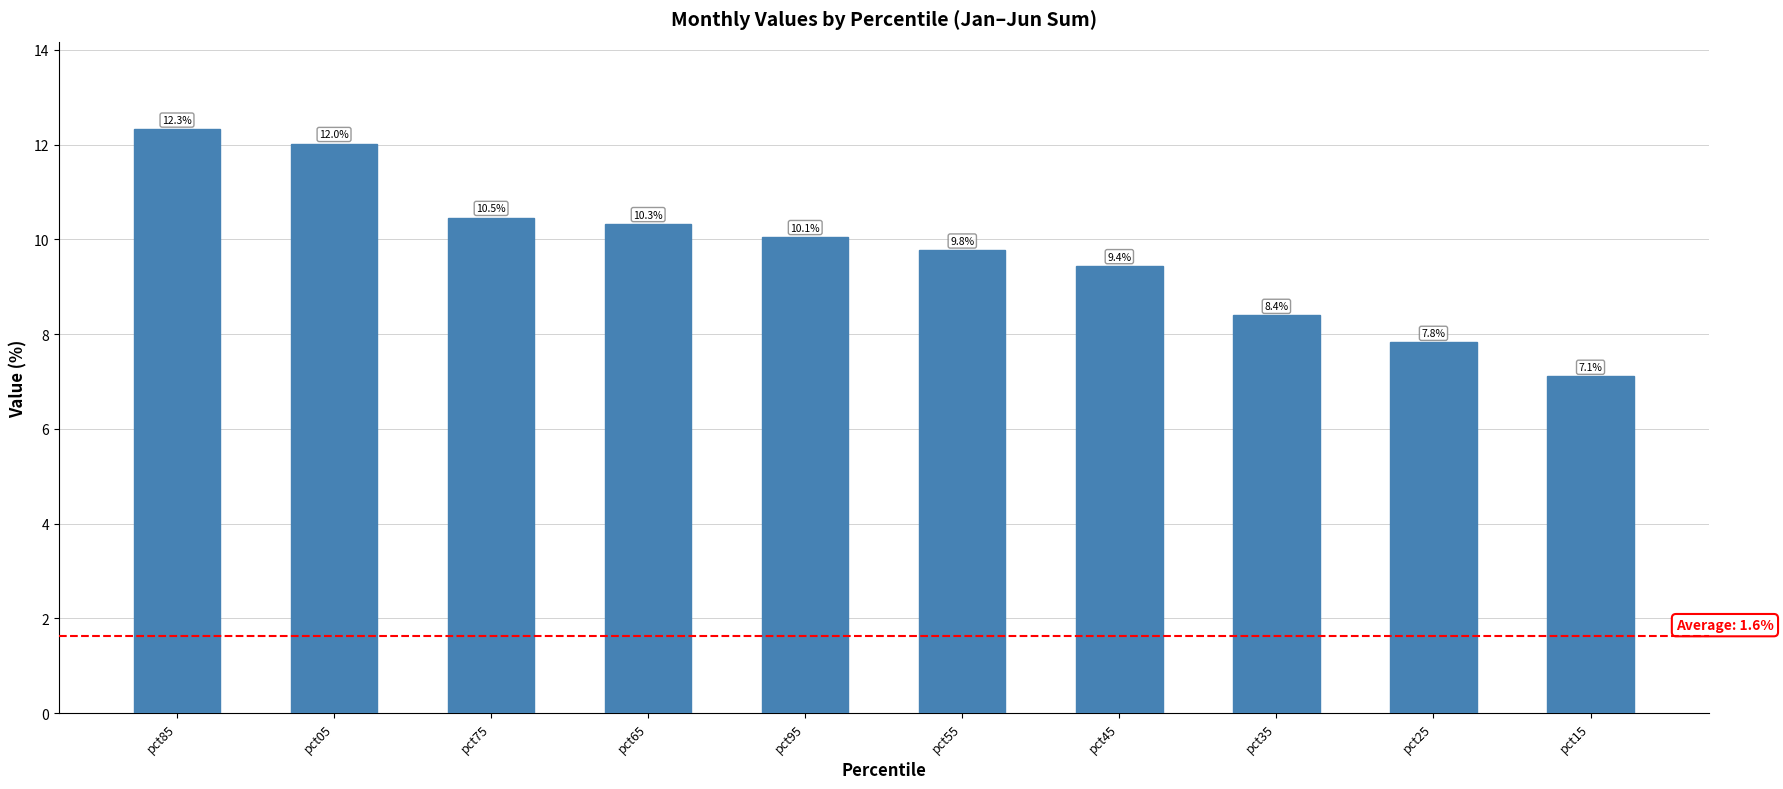

List the labels in order of value, largest first.

pct85, pct05, pct75, pct65, pct95, pct55, pct45, pct35, pct25, pct15